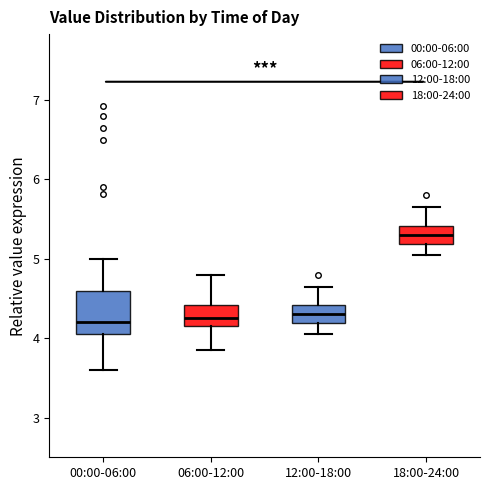

Where does the median line of the box for 12:00-18:00 sit on the y-axis? The values are not printed on the chart, so give them approximately, as read against the axis.

4.3